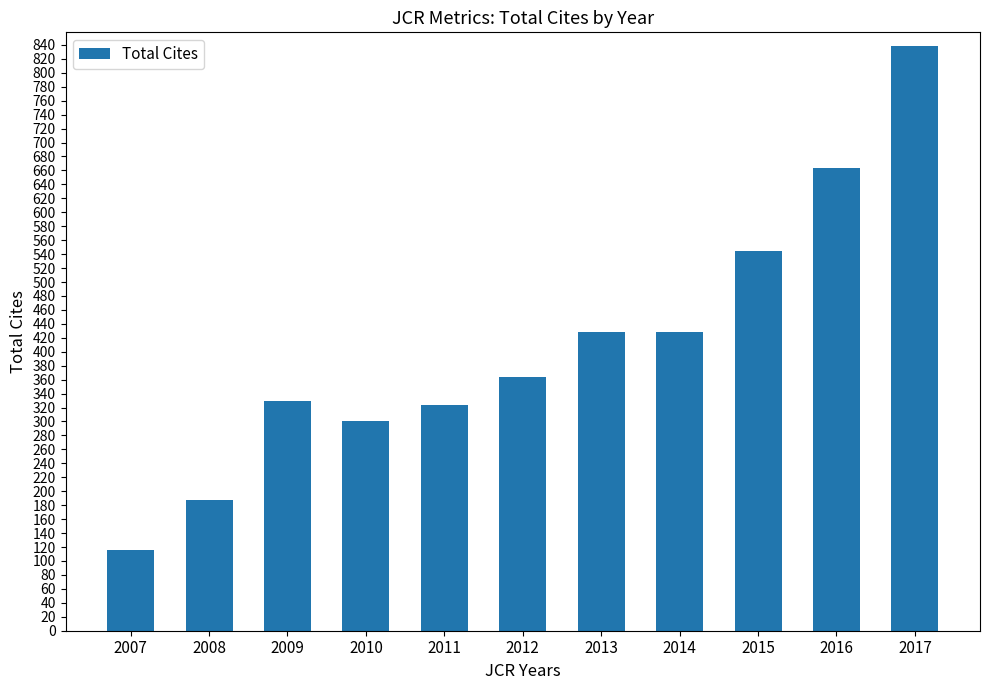

At which label is the value closest to 477?

2013